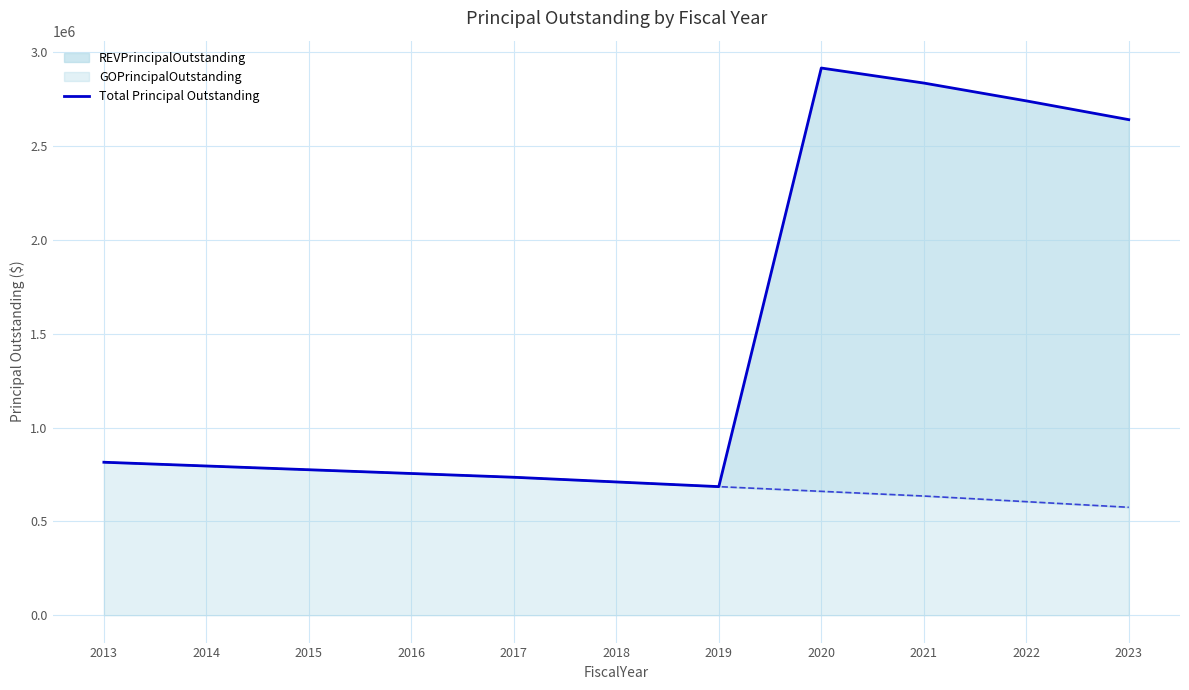

Which series has the largest total across all categories?

Total Principal Outstanding